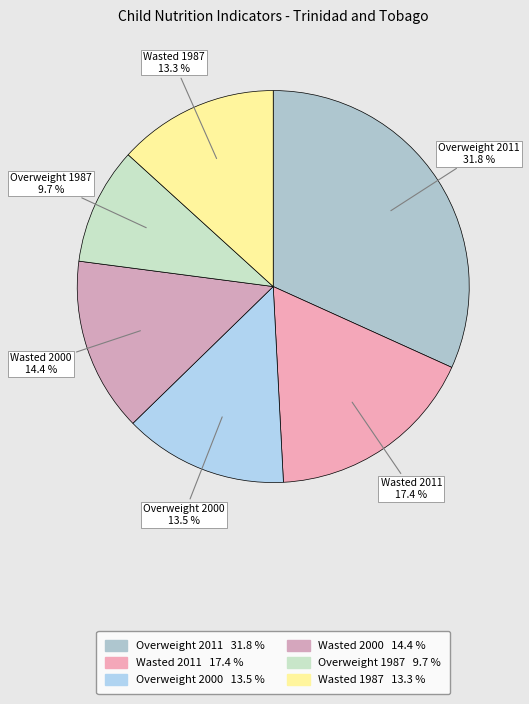

Count the number of slices in the pie.

6